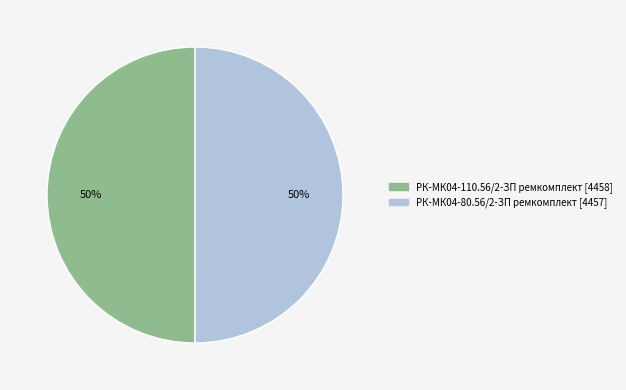

Is the sum of РК-МК04-80.56/2-ЗП ремкомплект and РК-МК04-110.56/2-ЗП ремкомплект greater than half?

Yes